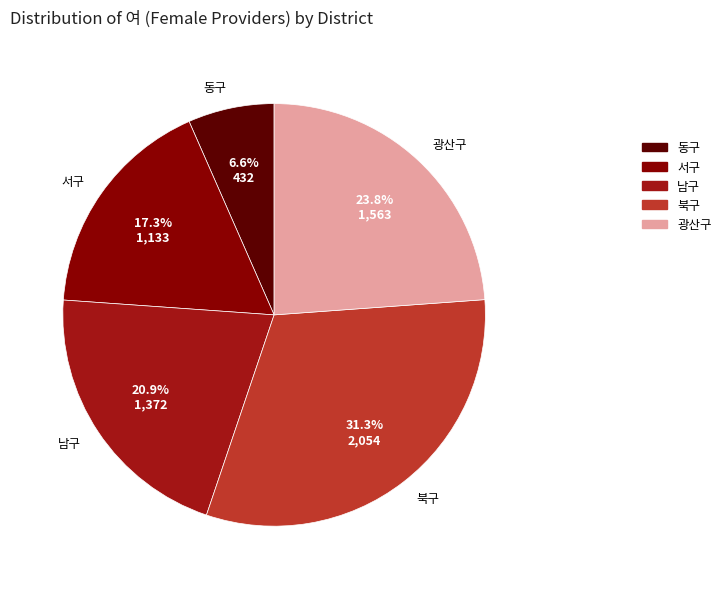

Does 동구 represent more than half of the total?

No